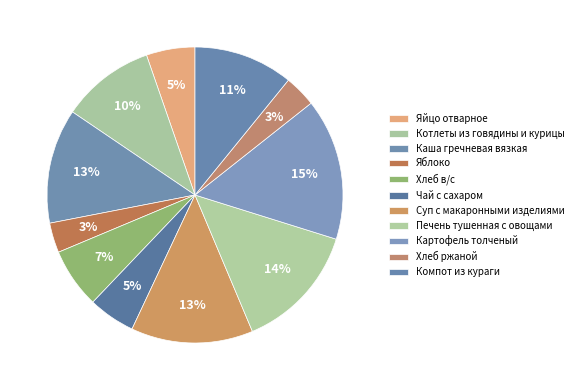

How many slices are in this pie chart?

11